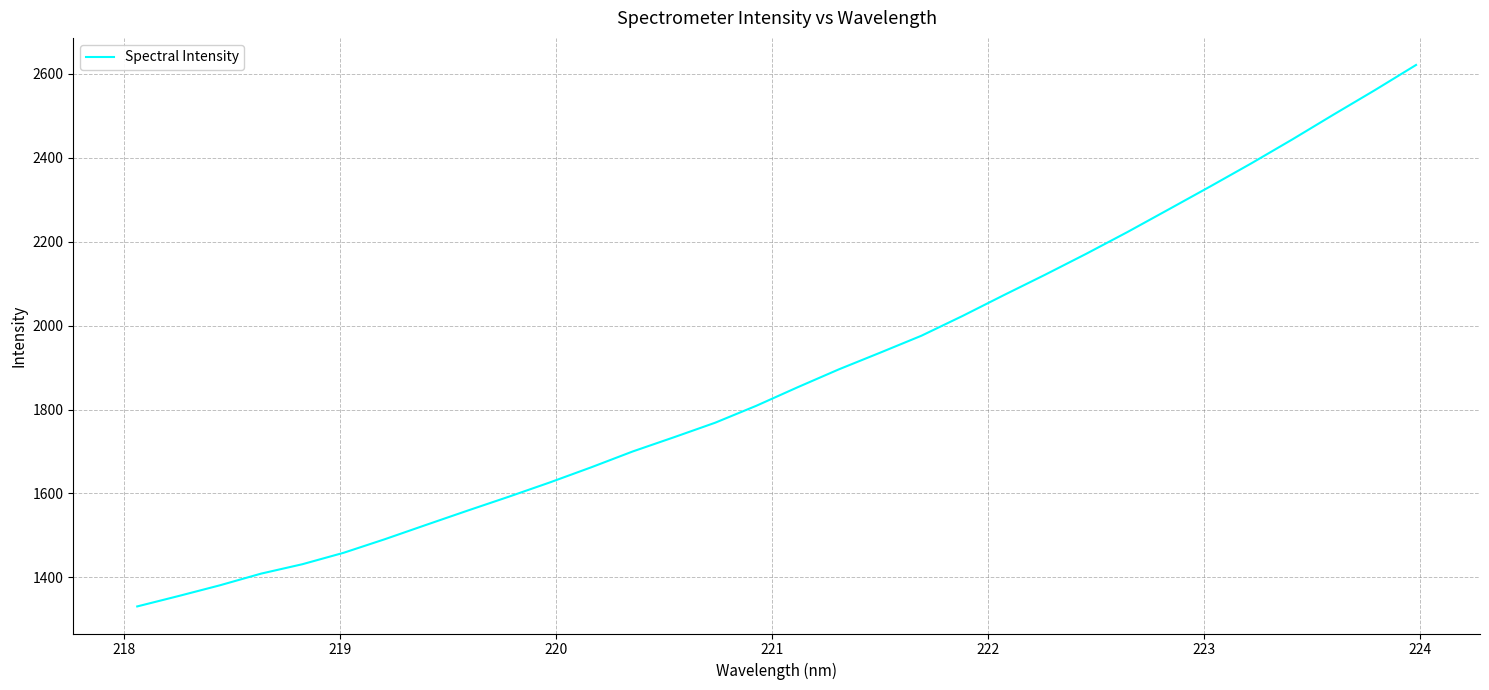

What is the difference between the maximum and minimum values?

1289.9